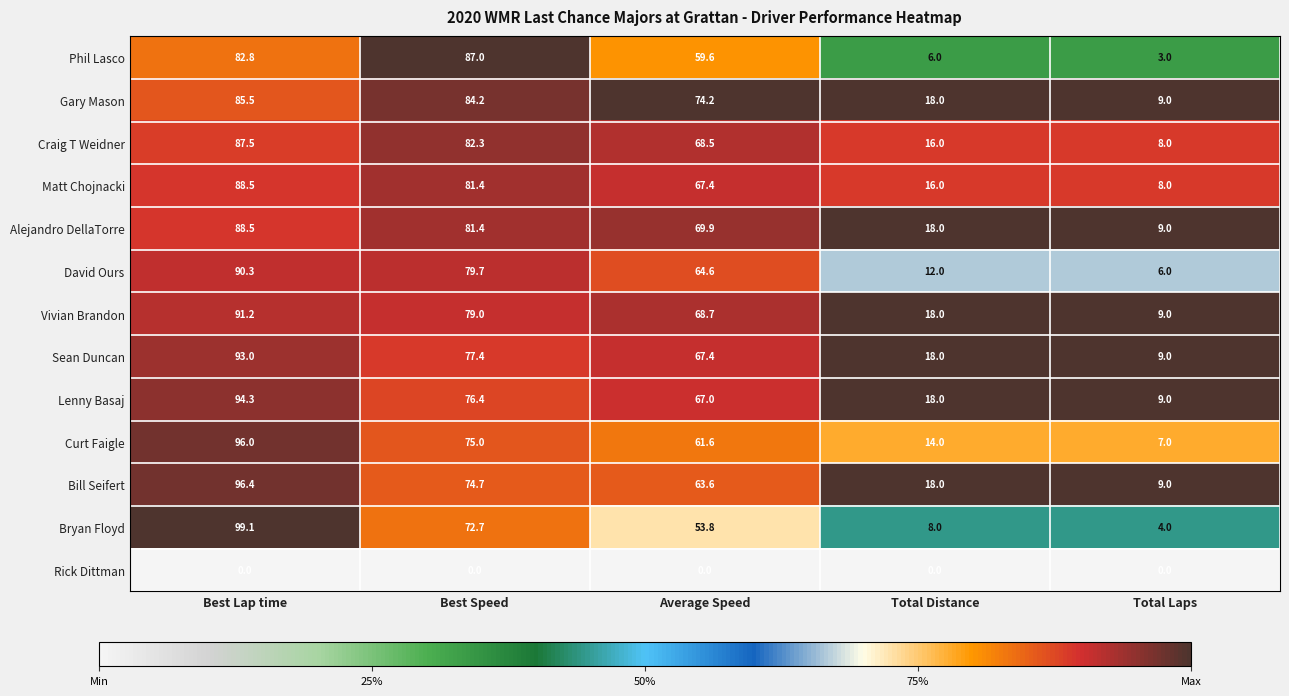

What is the average value of the Alejandro DellaTorre series?

53.4